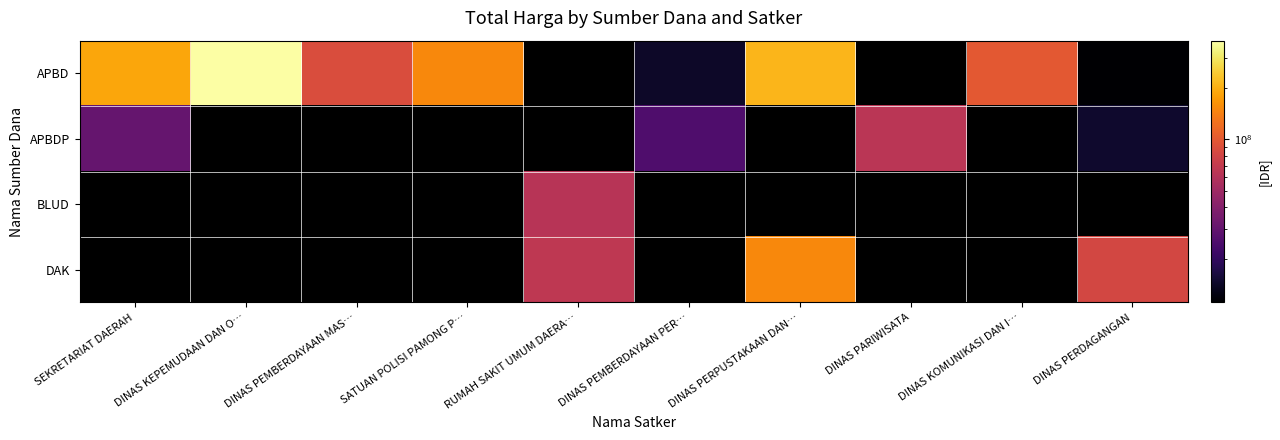

Which series changed the most between DINAS PEMBERDAYAAN MAS… and SATUAN POLISI PAMONG P…?

APBD